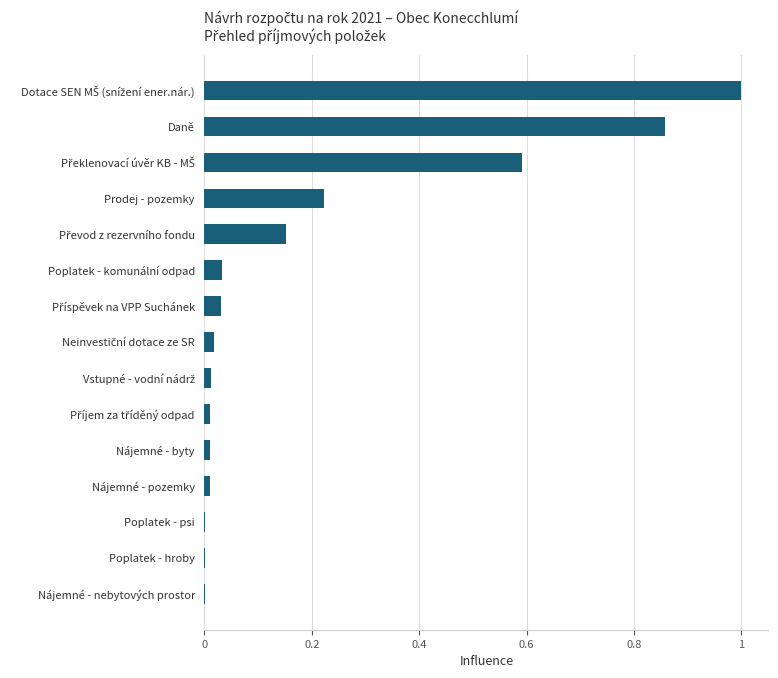

Which has a higher value, Poplatek - psi or Daně?

Daně